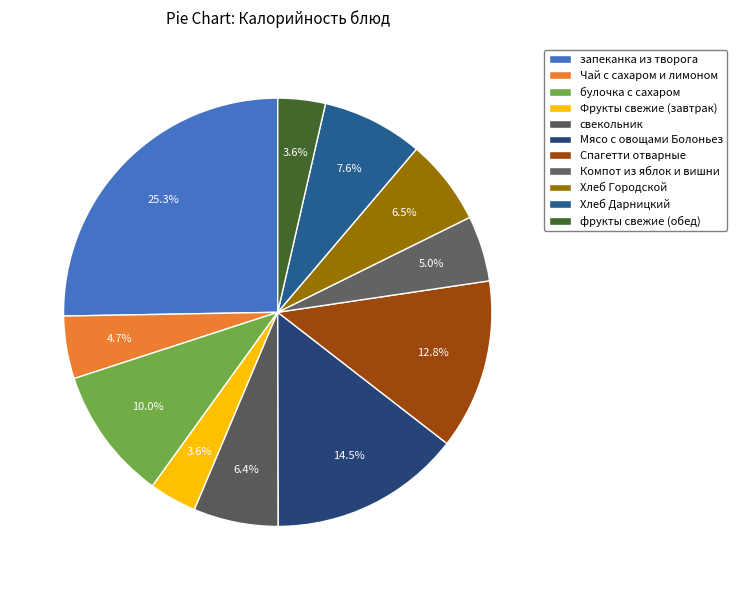

How many segments does this pie chart have?

11